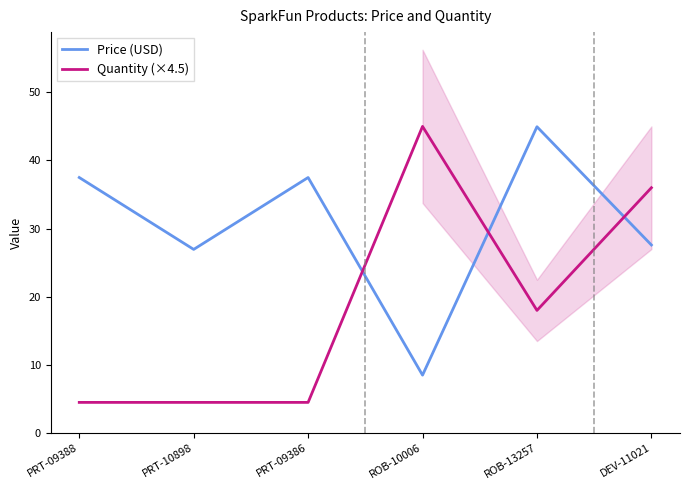

Between PRT-10898 and PRT-09386, which is larger?

PRT-09386